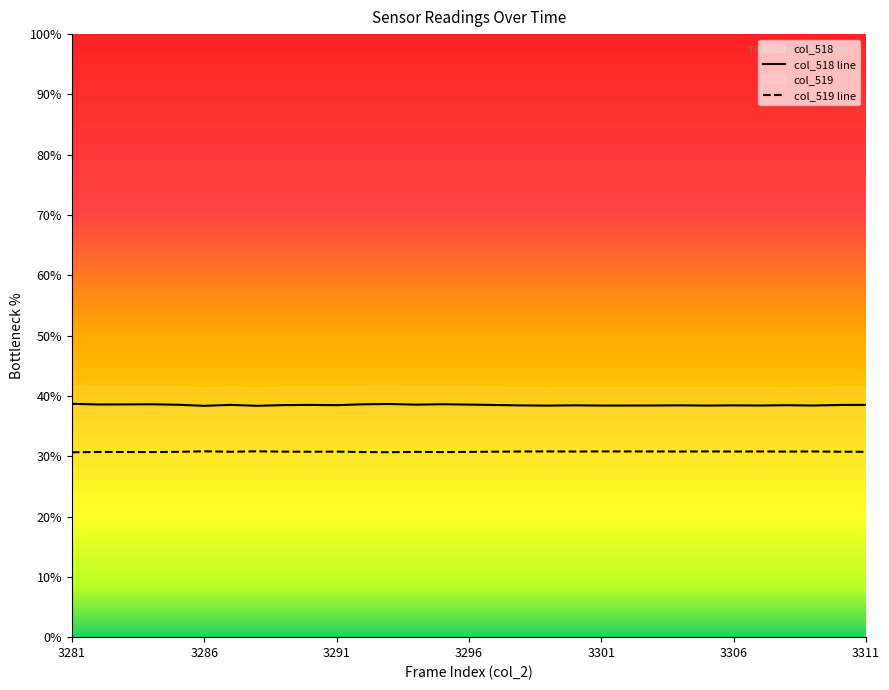

The col_519 line series shows 40.8 at 3296. True or false?

False